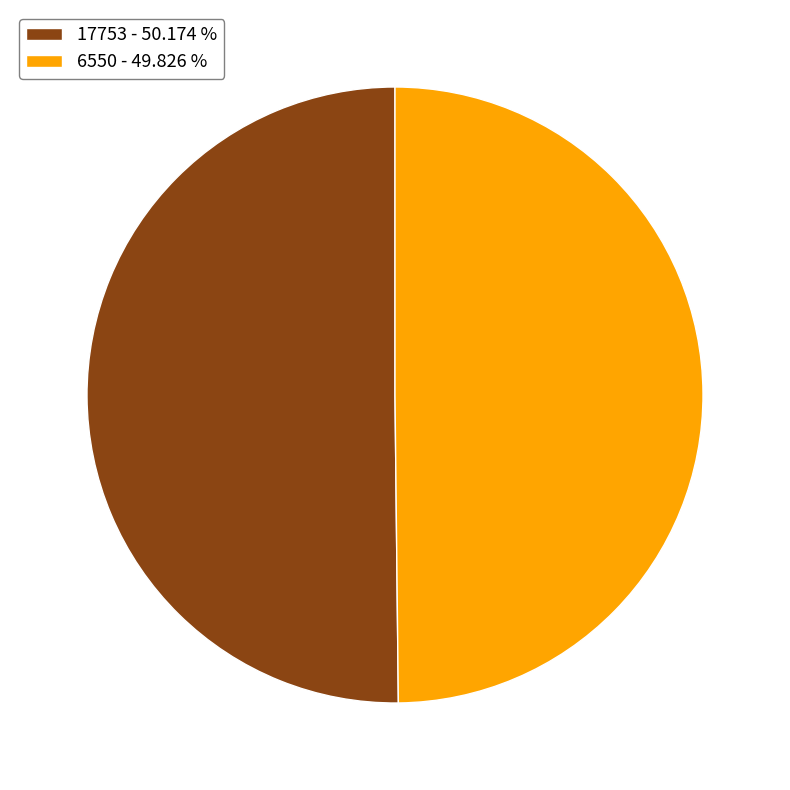

Approximately how many times larger is the value at 17753 - 50.174 % compared to 6550 - 49.826 %?

1.0